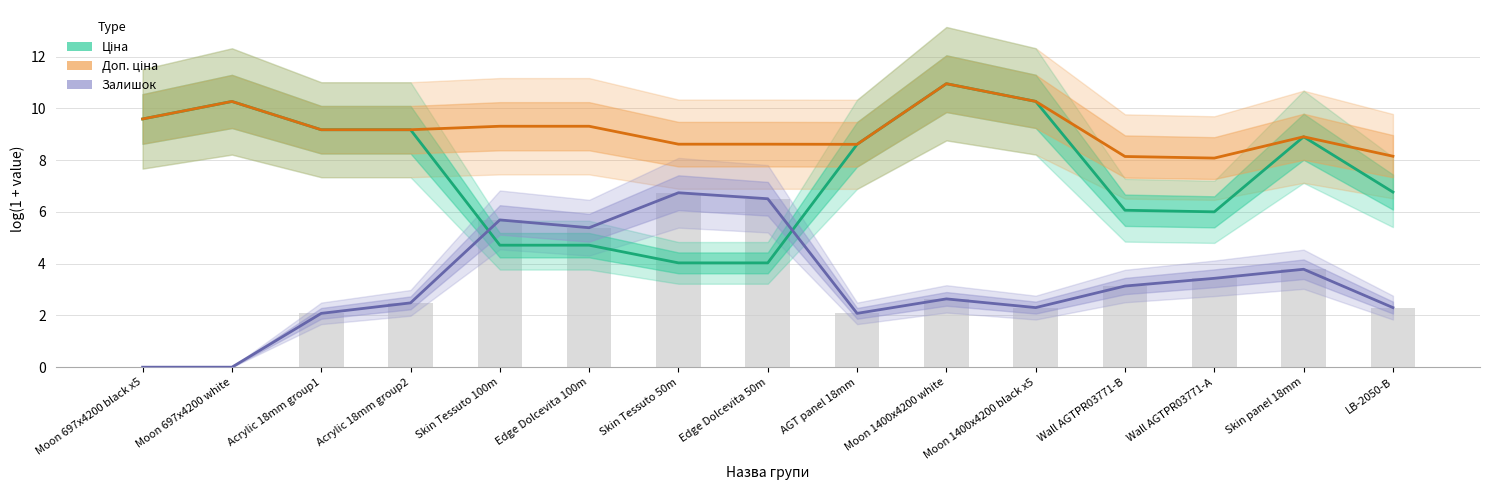

What is the maximum value shown in the chart?

11.0